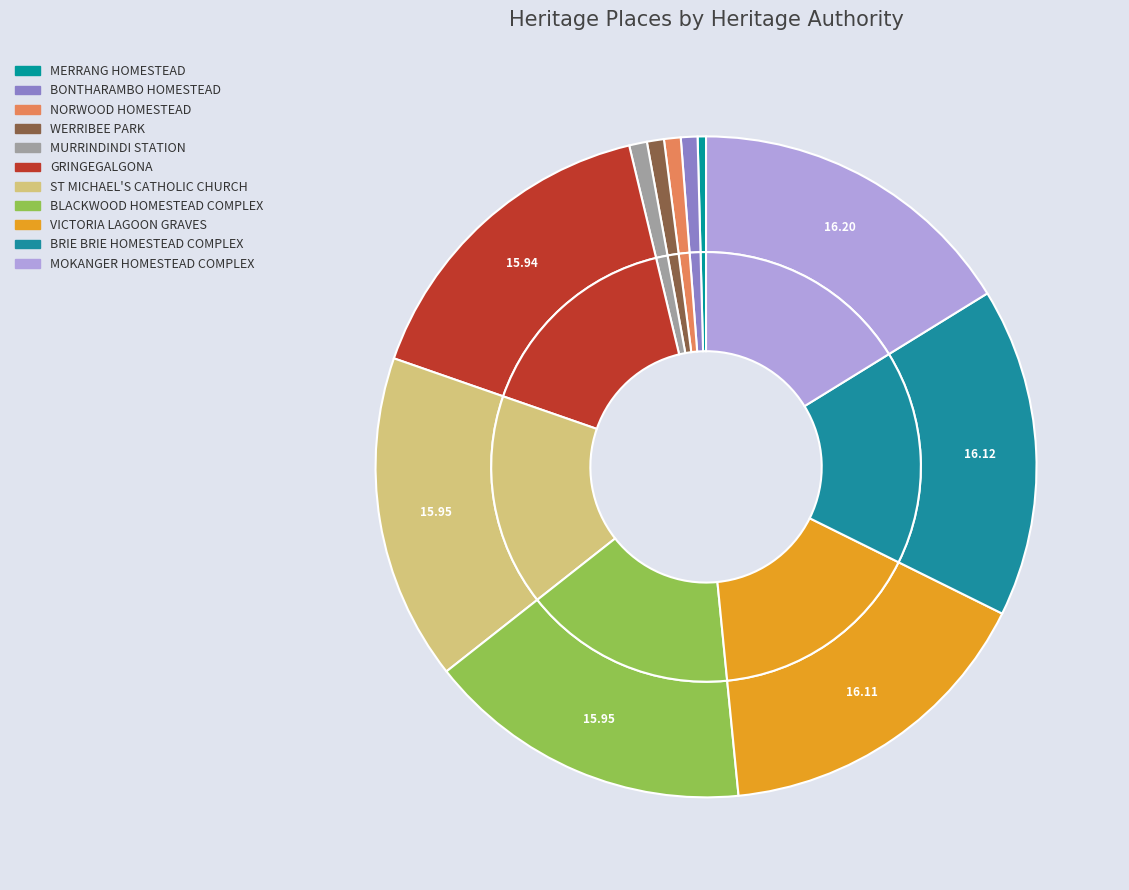

Which has a higher value, VICTORIA LAGOON GRAVES or WERRIBEE PARK?

VICTORIA LAGOON GRAVES